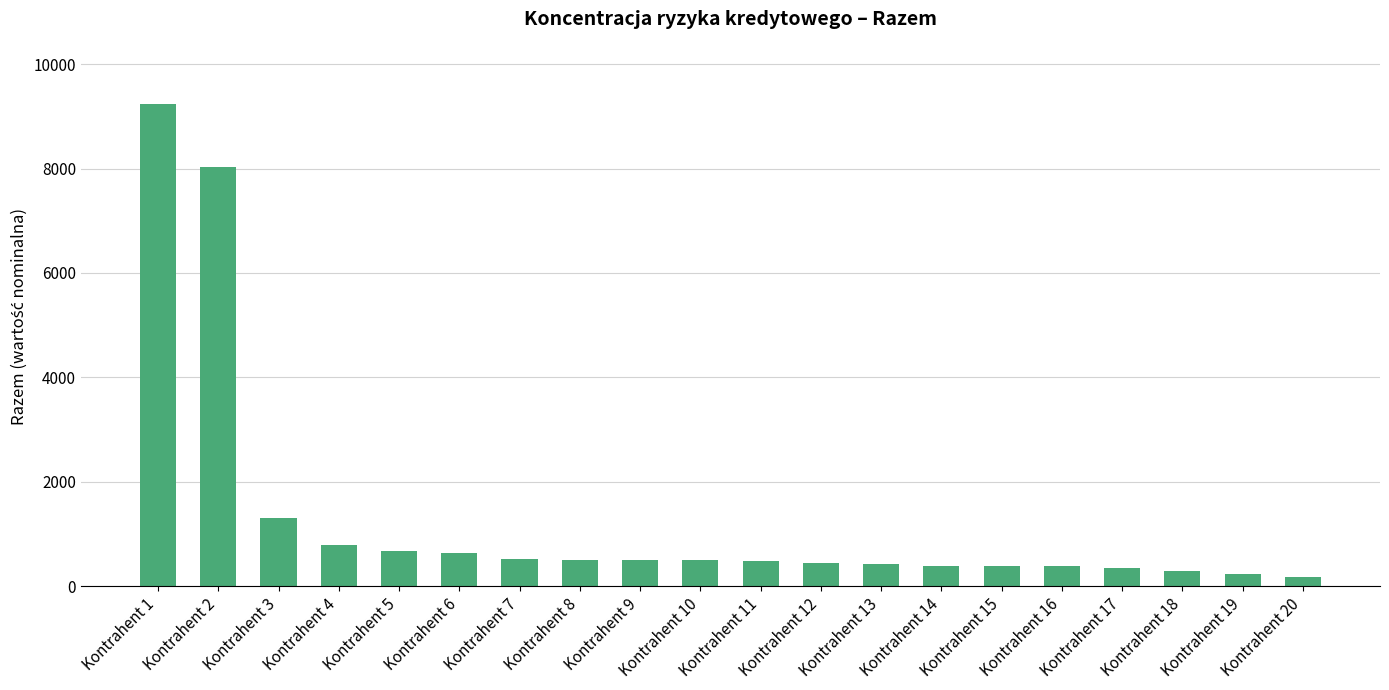

How many data points does each series have?

20